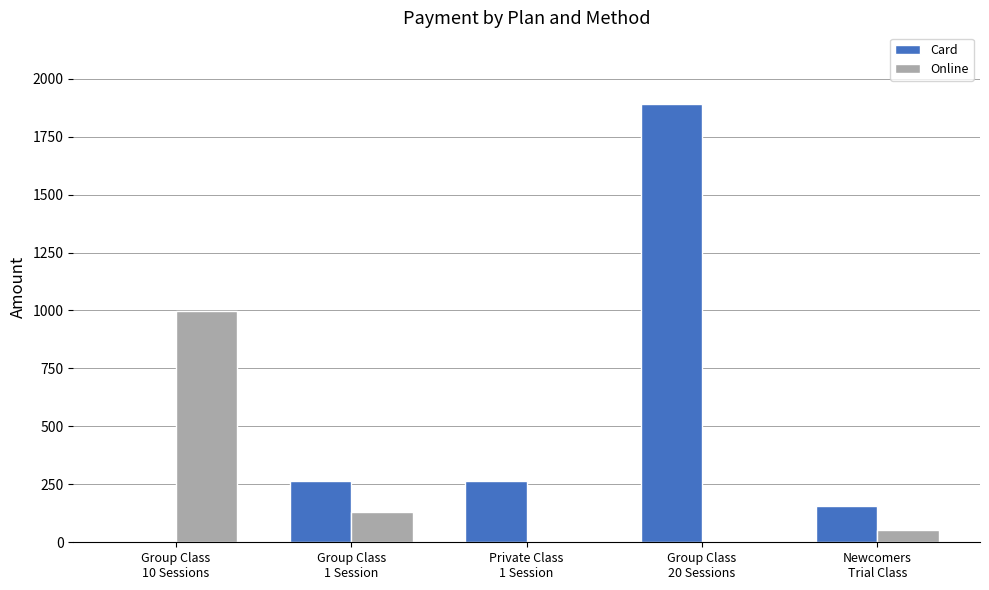

Which series has the largest total across all categories?

Card